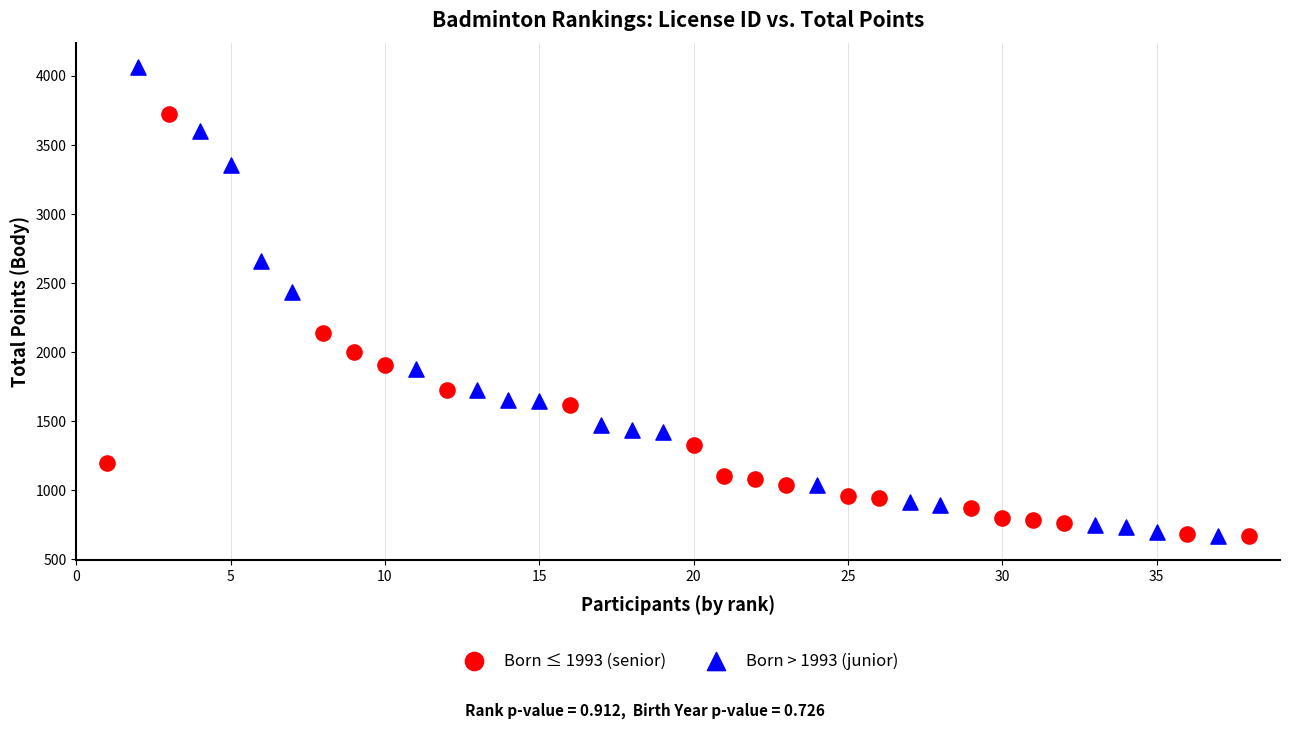

Which series reaches the maximum Y coordinate?

Born > 1993 (junior)